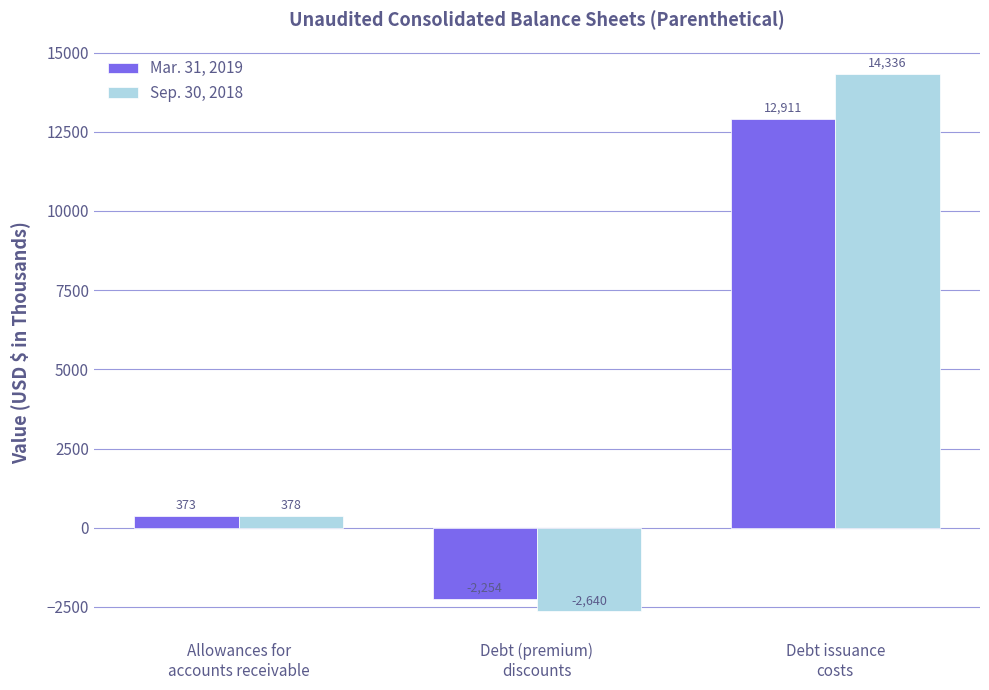

What position from the left is Debt (premium)
discounts?

2